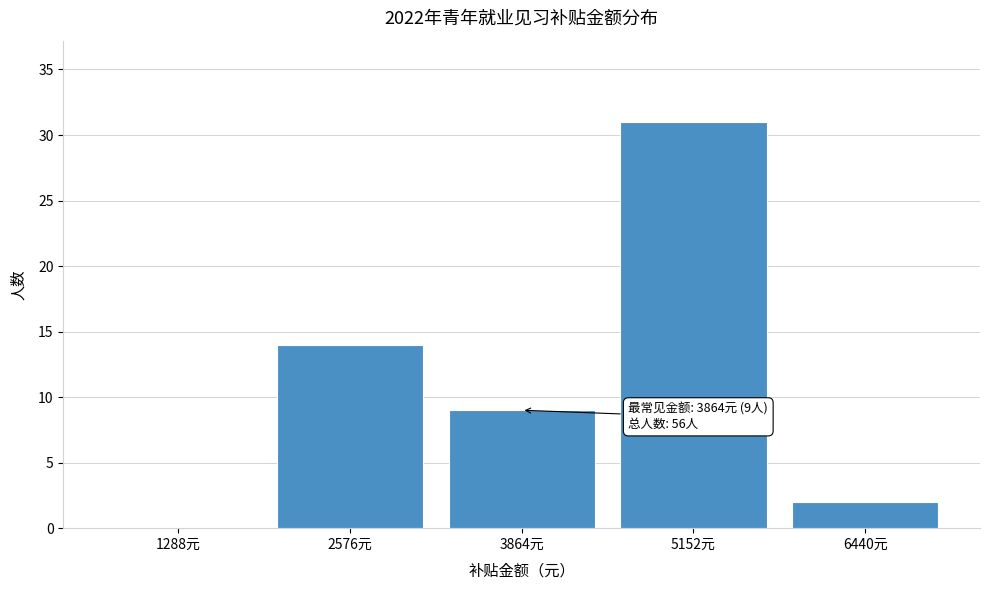

Reading right to left, transcribe all the data shown in this chart.

6440元=2	5152元=31	3864元=9	2576元=14	1288元=0